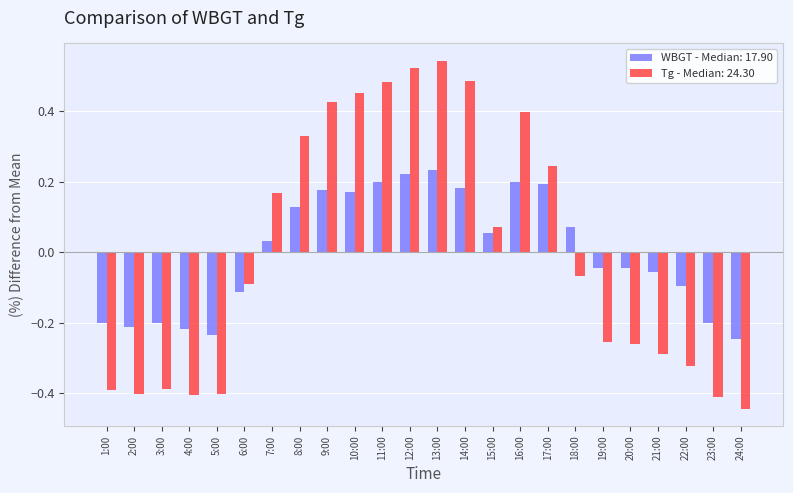

What is the label of the 10th bar from the right?

15:00